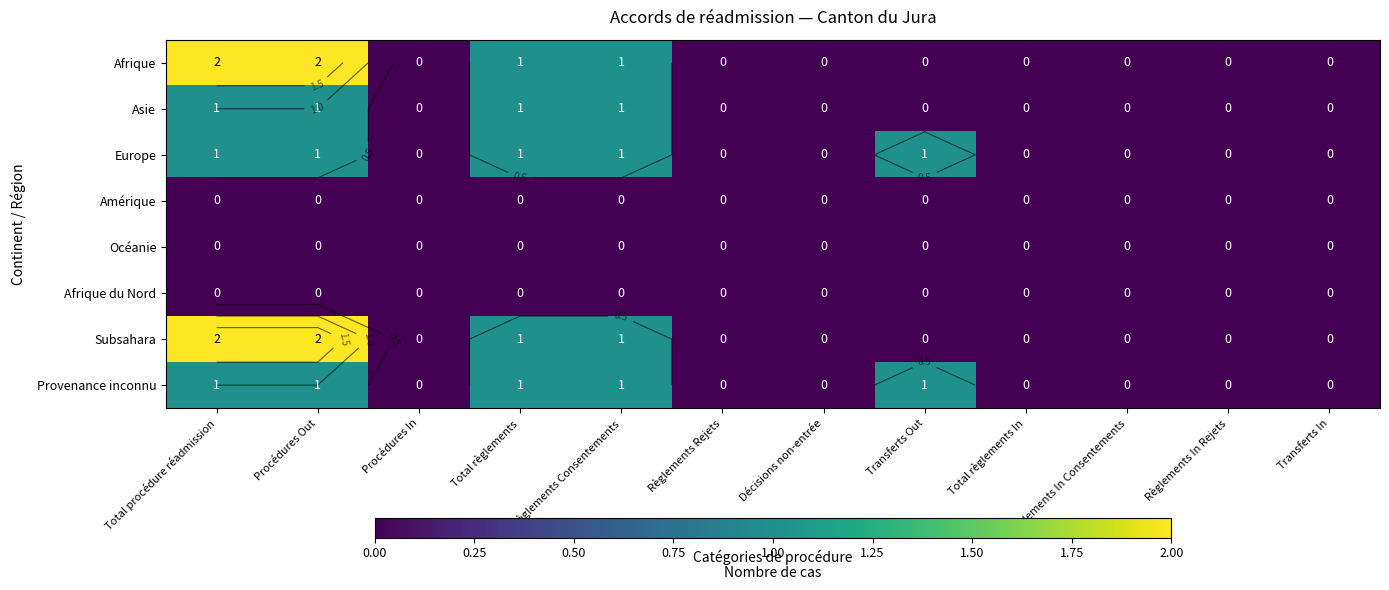

Between Procédures In and Règlements Consentements, which is larger?

Règlements Consentements